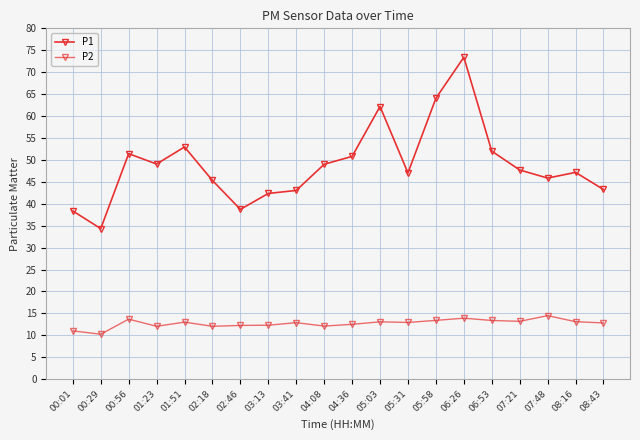

How many interior local peaks does the P2 series have?

6